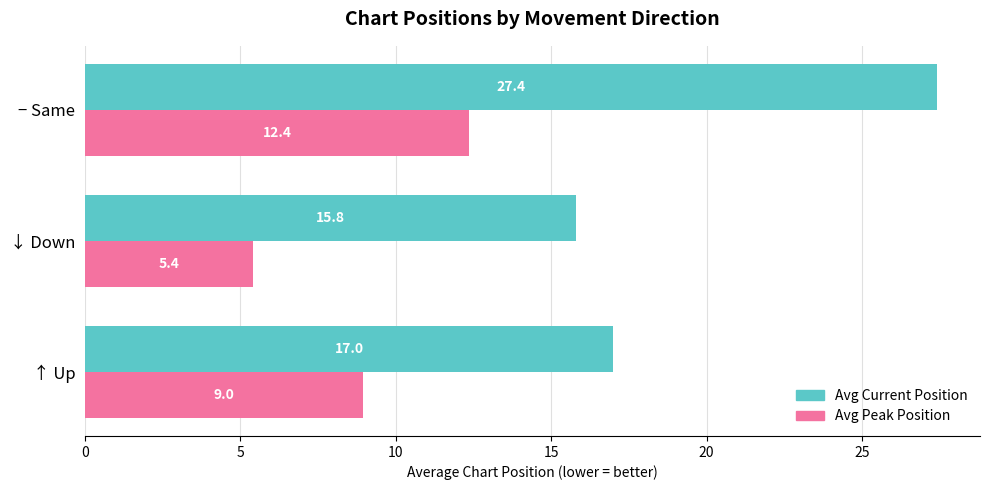

What is the spread (max minus min) of values at ↓ Down?

10.4